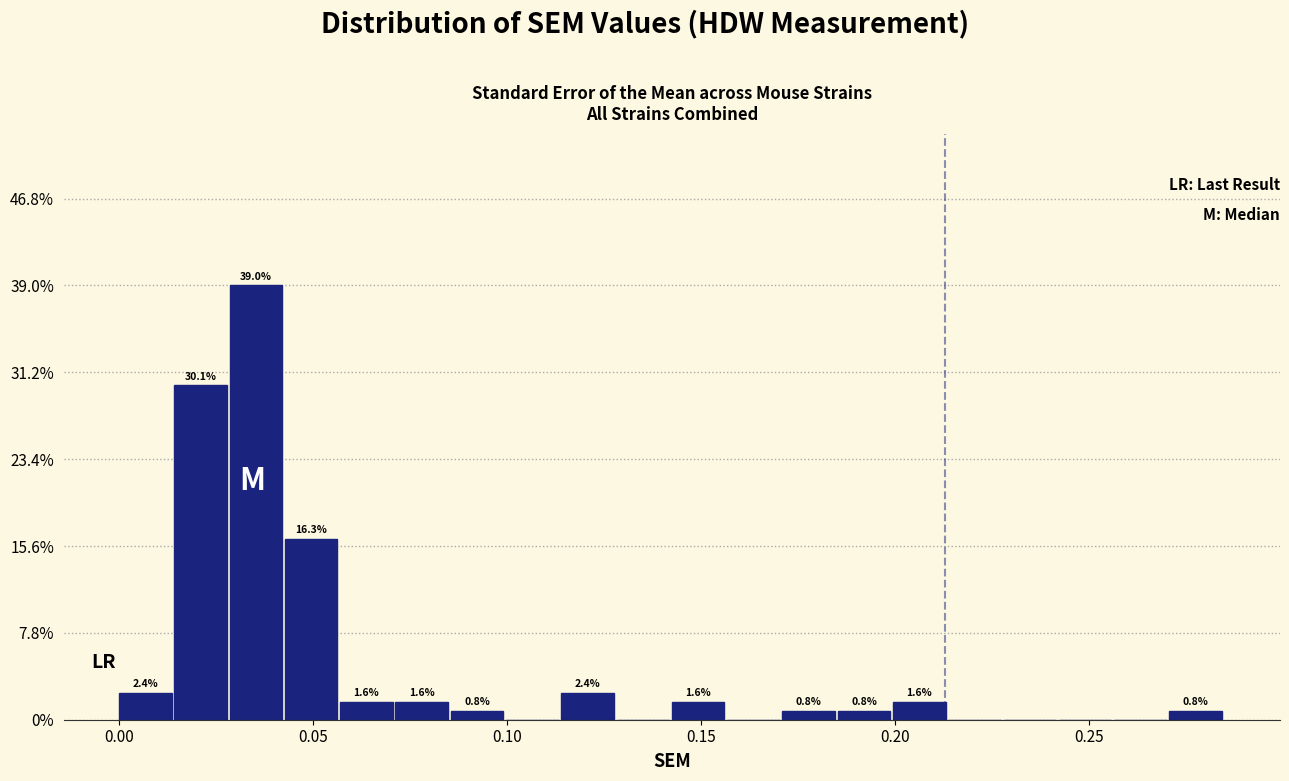

Around what value on the x-axis is the tallest bar? Give the approximate position of its centre, as read against the axis.

0.035